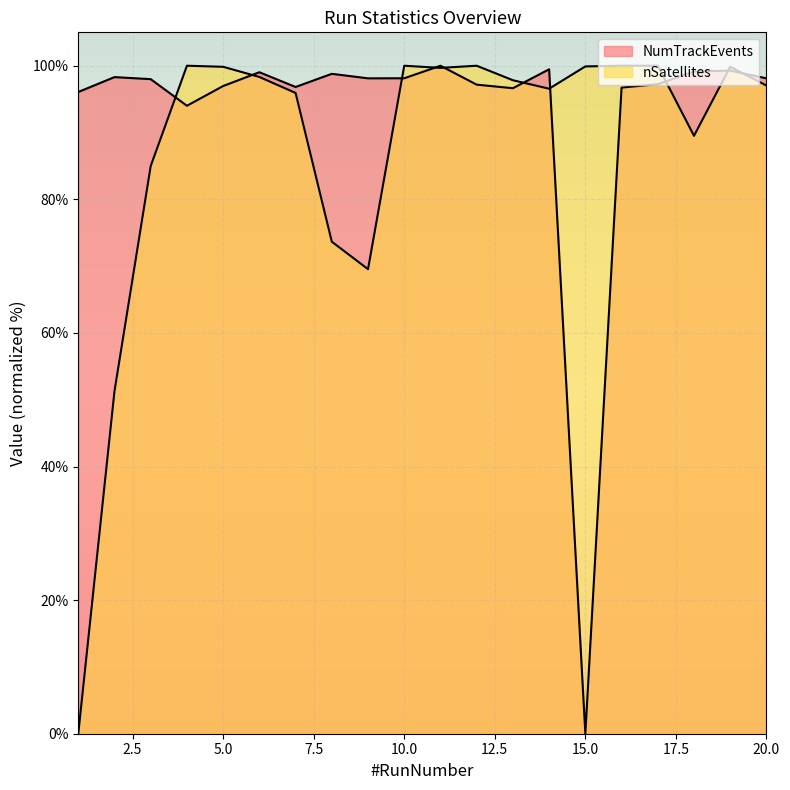

In nSatellites, how many points are lower than both neighbors (excluding endpoints)?

4